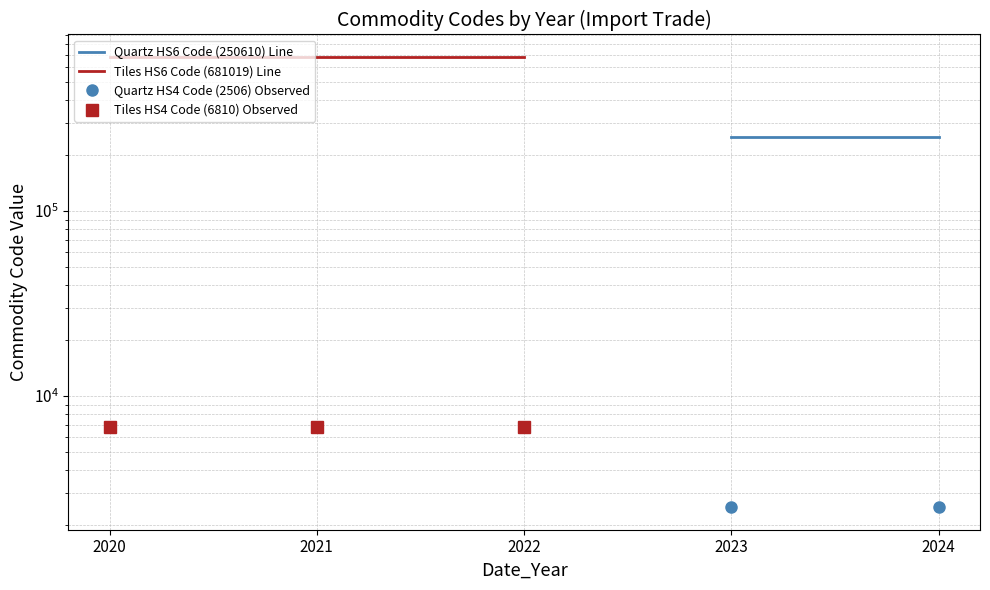

At which category does the chart reach its peak across all series?

2020